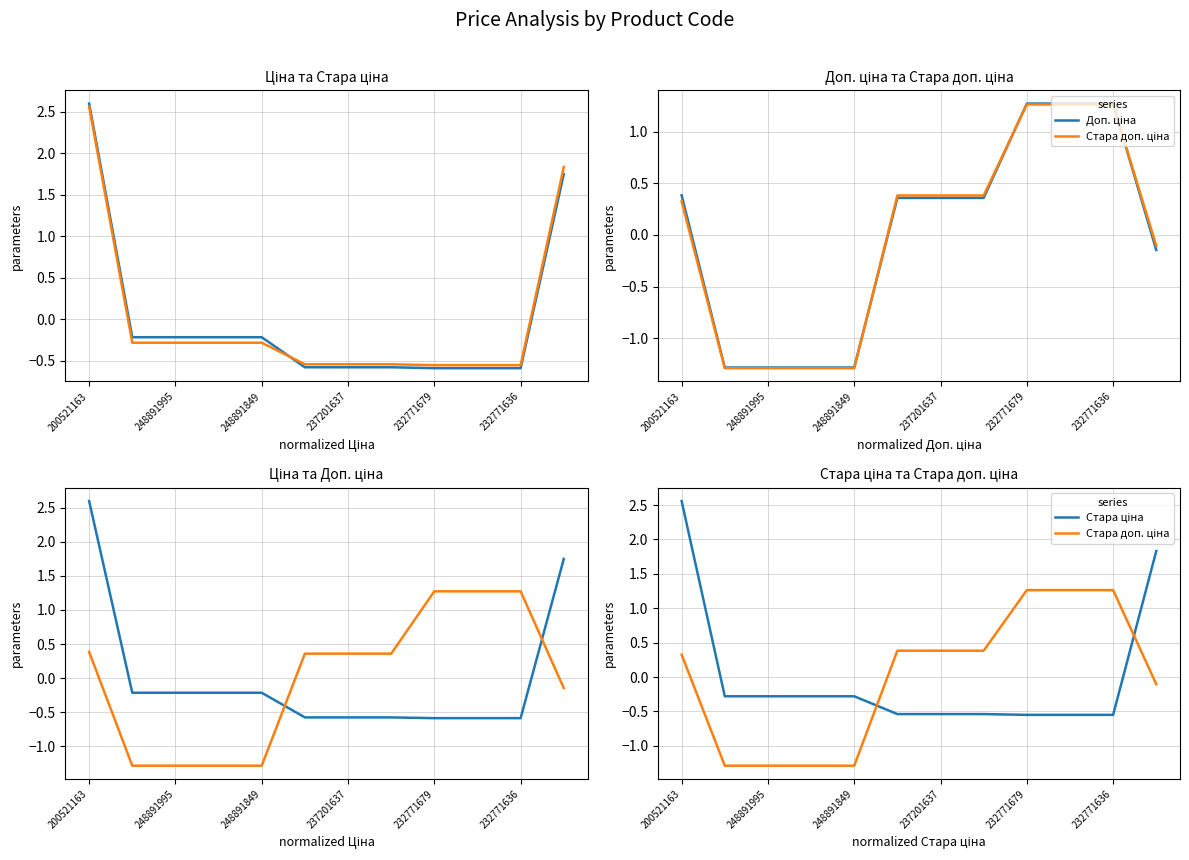

True or false: Стара доп. ціна has more than 0 interior local peaks.

False